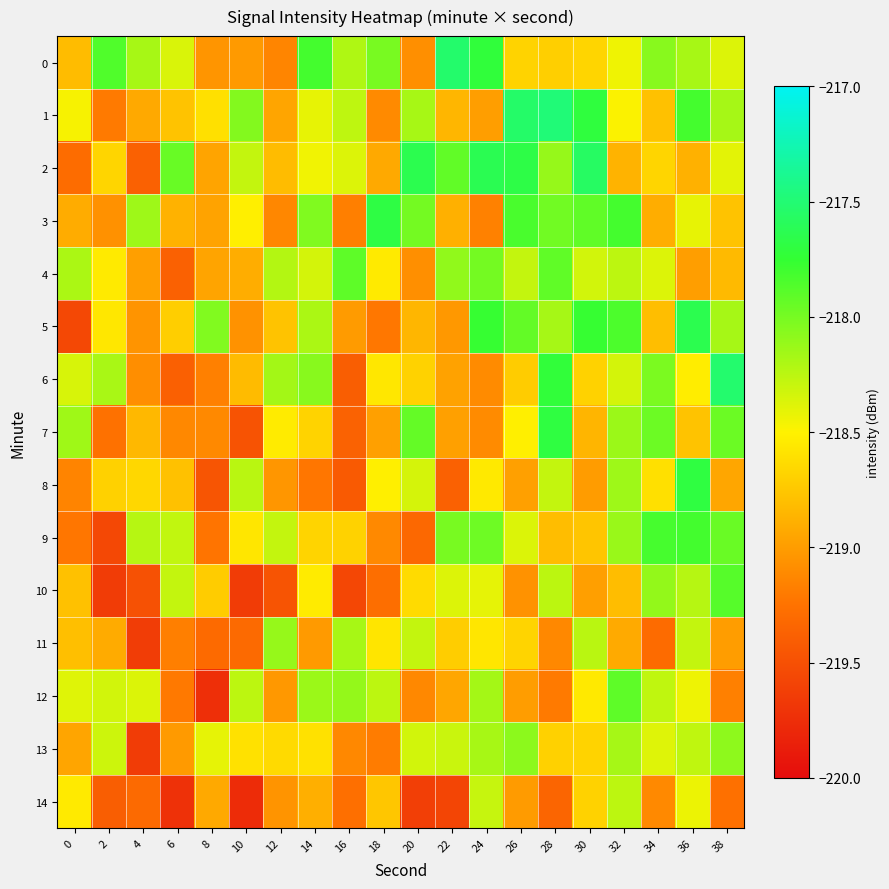

What is the smallest value displayed?

-219.8